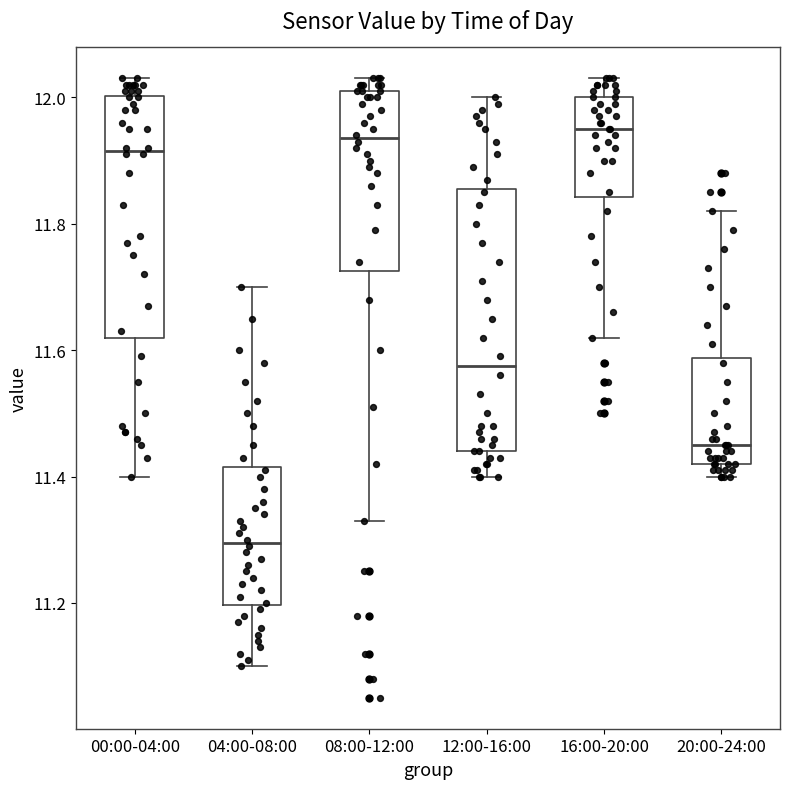

Which box is the tallest, from its lower edge to its upper edge?

12:00-16:00